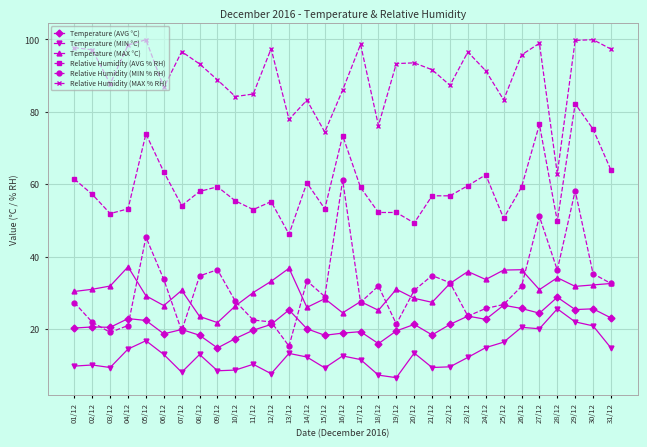

What is the maximum value for Relative Humidity (MAX % RH)?

99.9